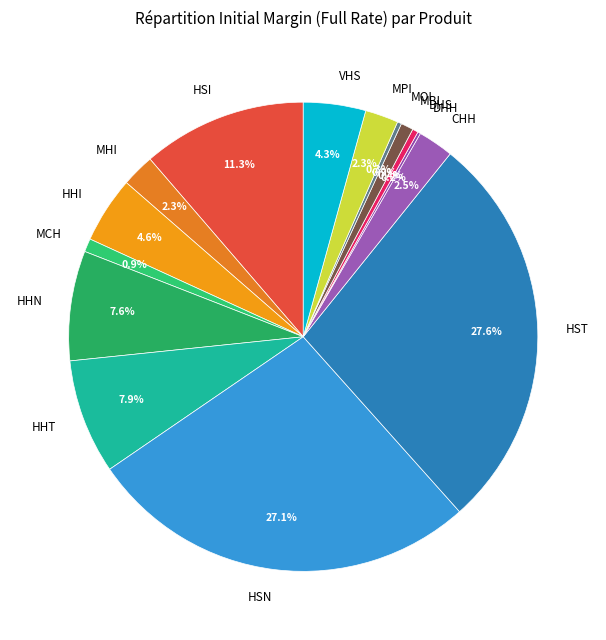

What is the ratio of the value at HSN to the value at MBI?

31.5